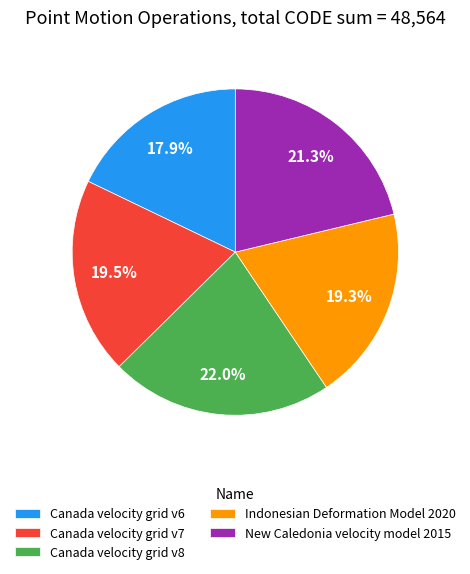

Do Canada velocity grid v6 and Indonesian Deformation Model 2020 together represent more than half of the pie?

No